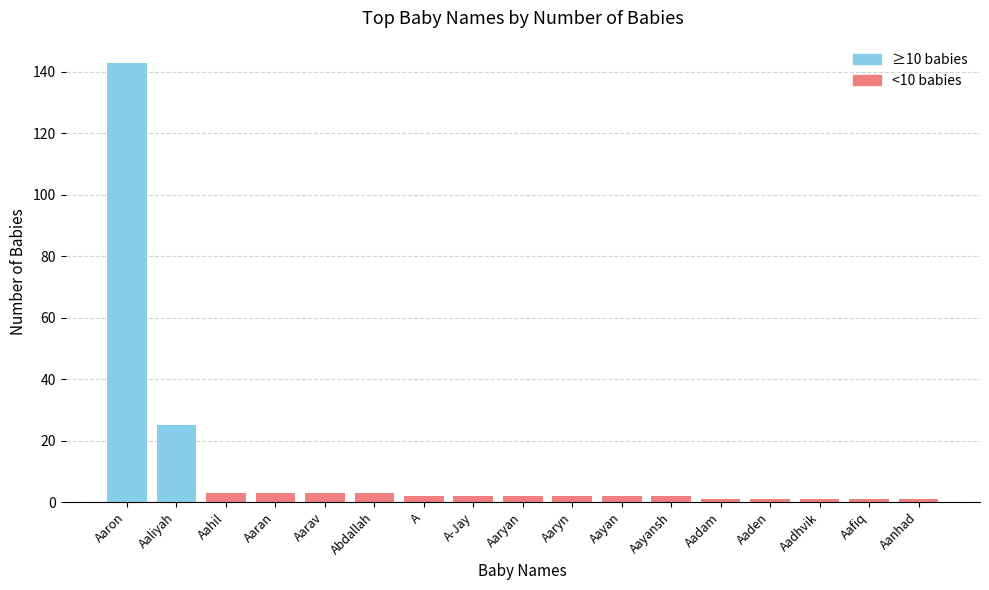

What is the value of the 15th bar from the left?

1